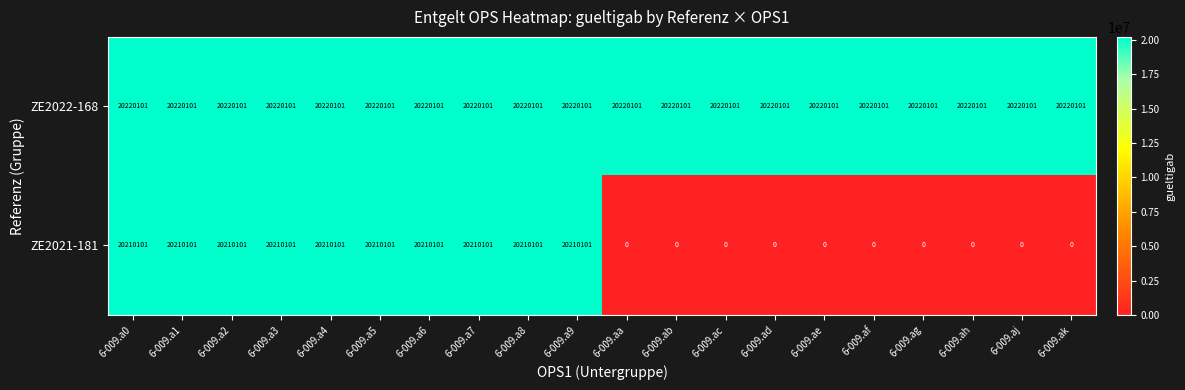

Count the number of data series in this chart.

2